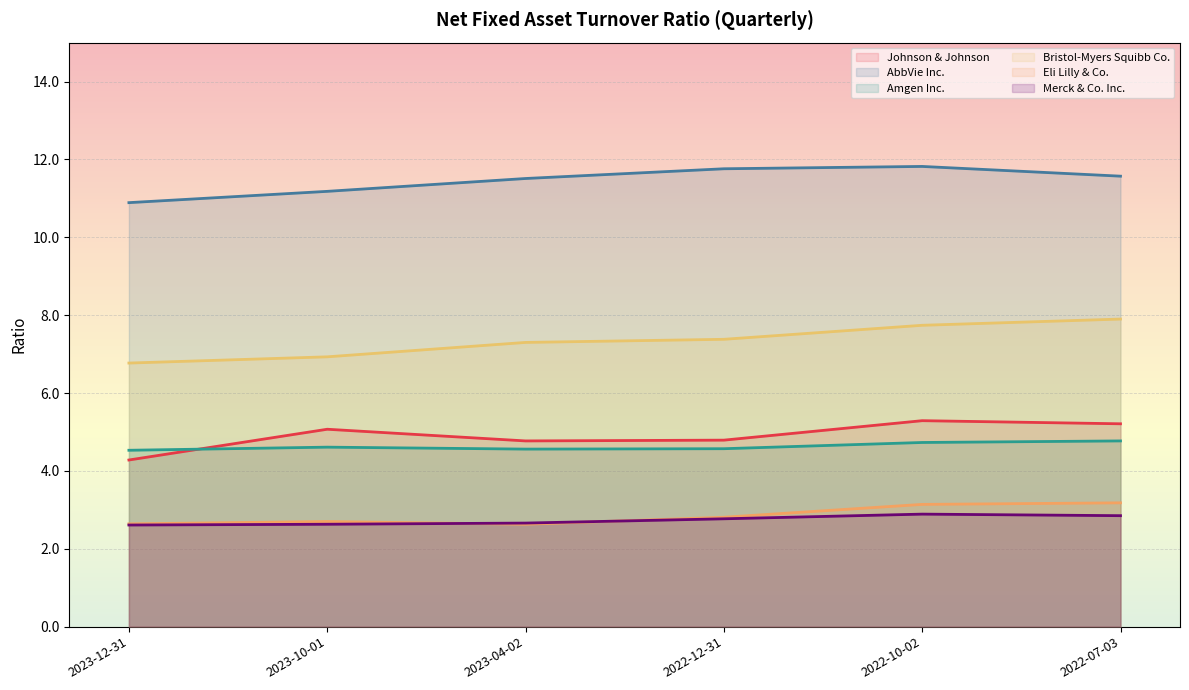

Which series has the largest total across all categories?

AbbVie Inc.